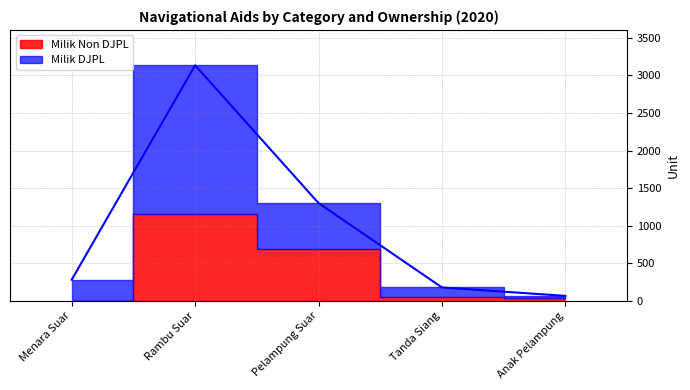

Which category has the lowest value across all series?

Anak Pelampung